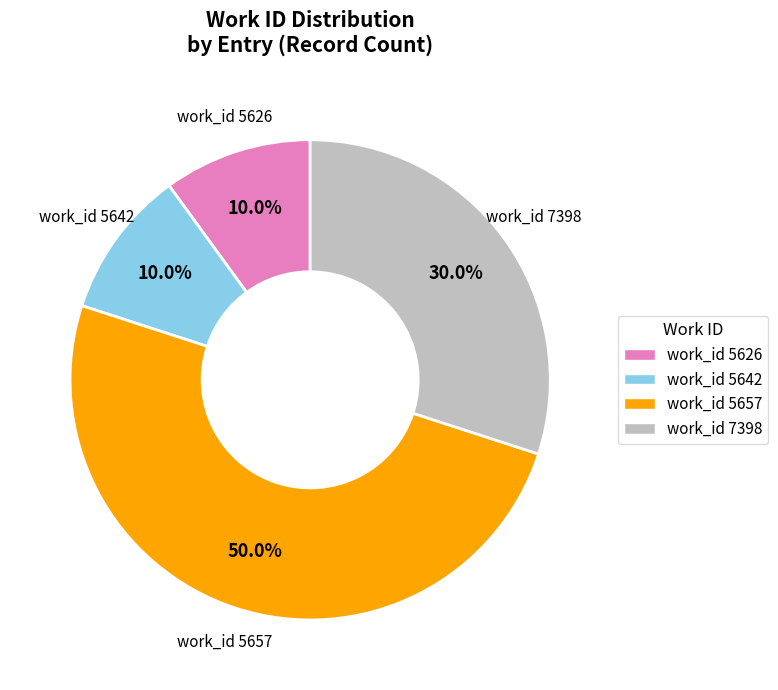

Combined, do work_id 7398 and work_id 5657 account for over 50%?

Yes